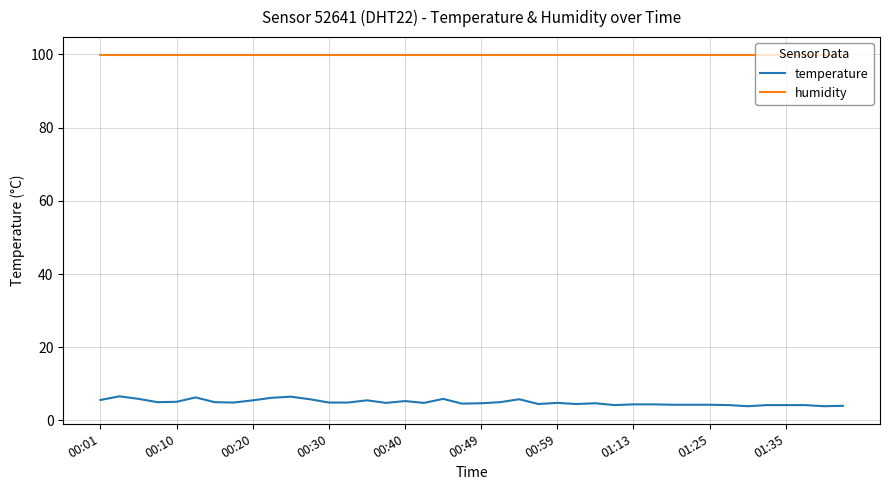

Which series has the largest range (max minus min)?

temperature